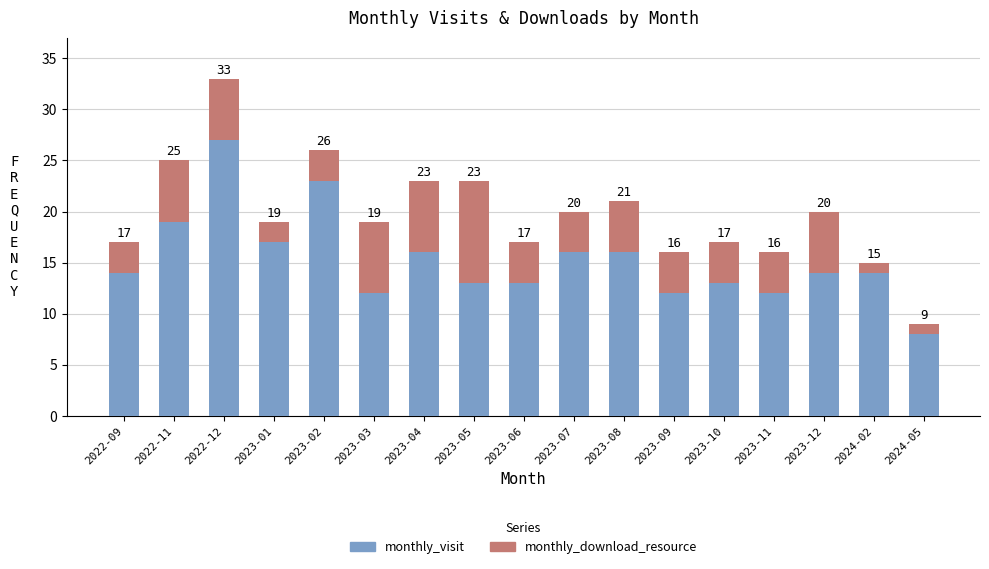

Where is monthly_visit nearest to the value 17?

2023-01